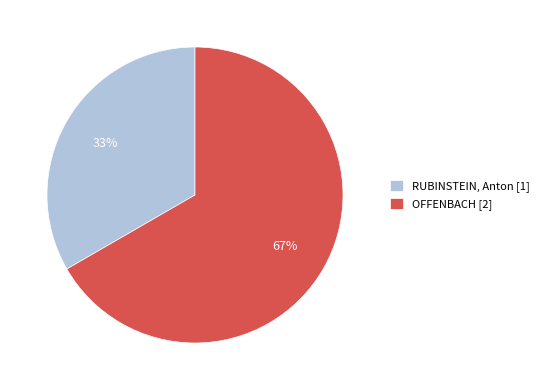

To the nearest percent, what is the combined percentage of OFFENBACH and RUBINSTEIN, Anton?

100%